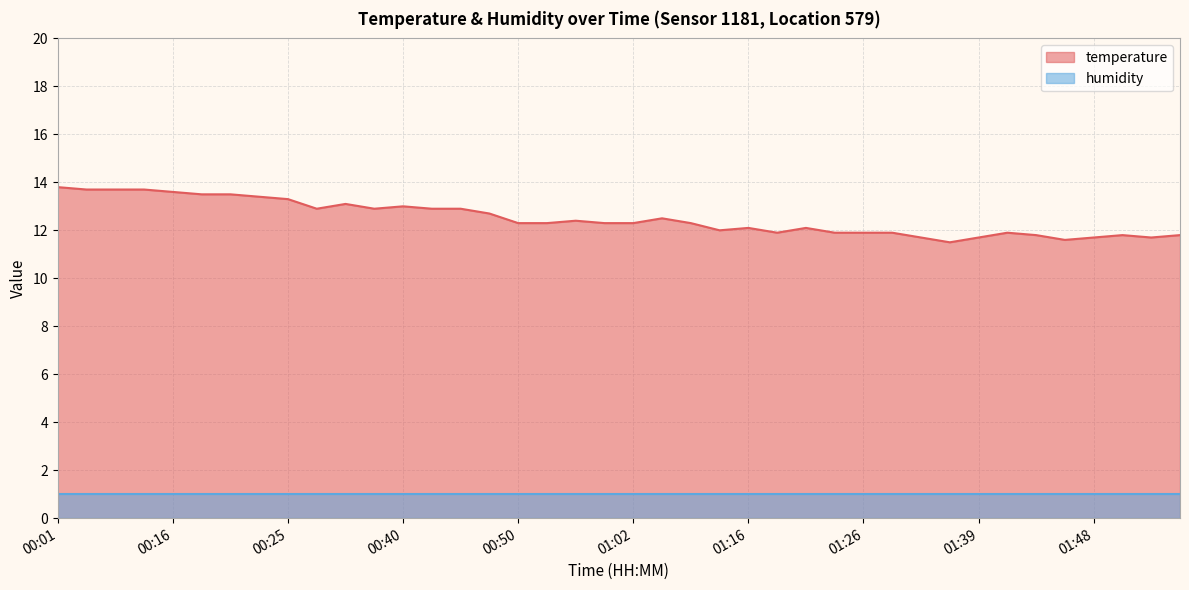

What is the smallest value displayed?

1.0